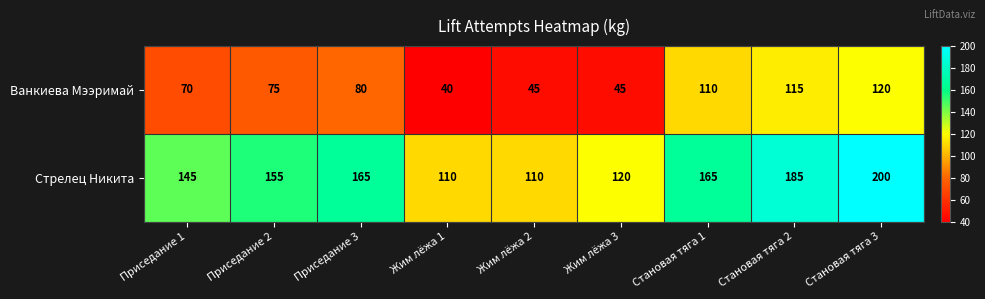

Which series has the largest total across all categories?

Стрелец Никита